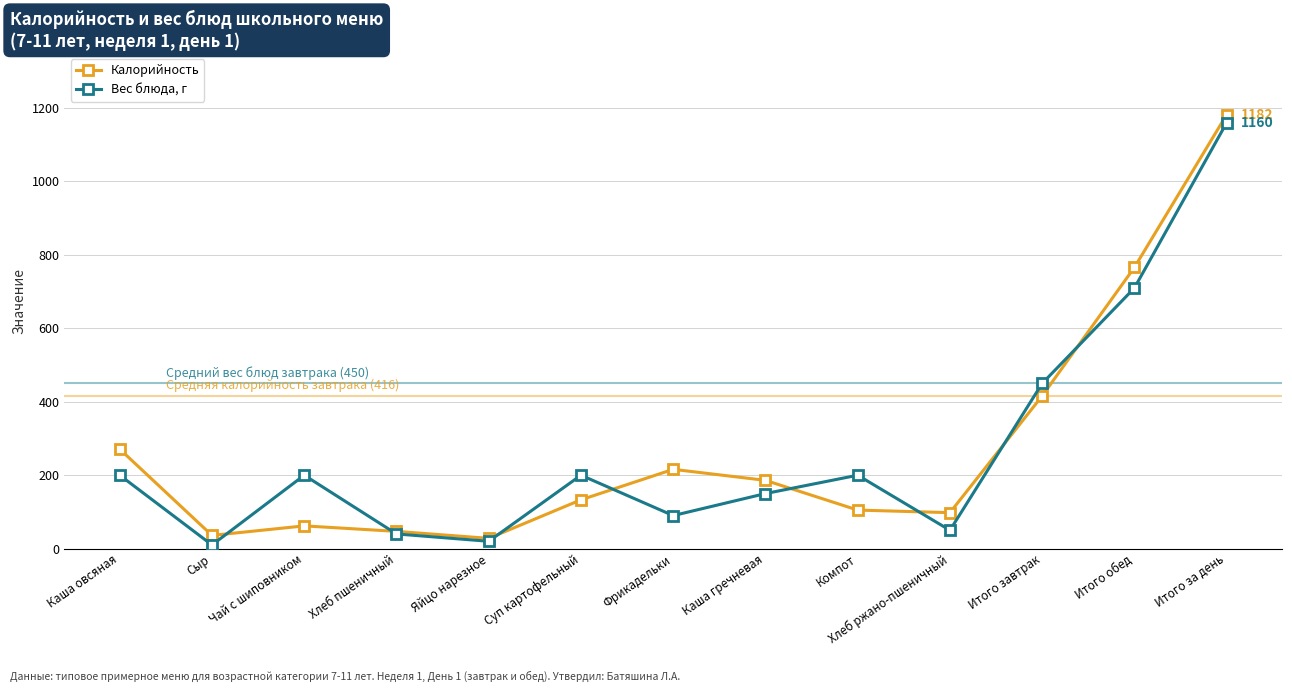

The Вес блюда, г series shows 50 at Хлеб ржано-пшеничный. True or false?

True